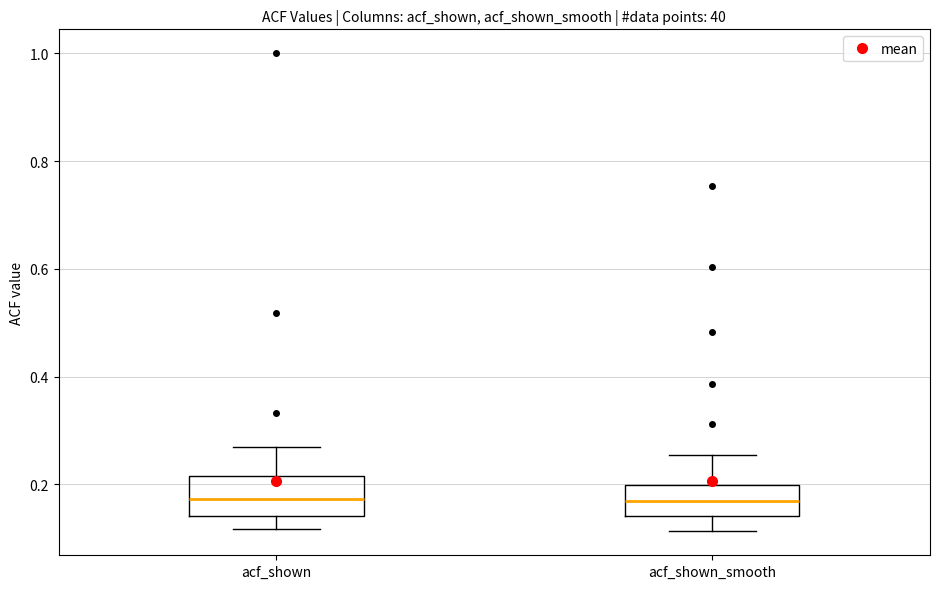

Where does the lower whisker of the box for acf_shown end on the y-axis? The values are not printed on the chart, so give them approximately, as read against the axis.

0.12